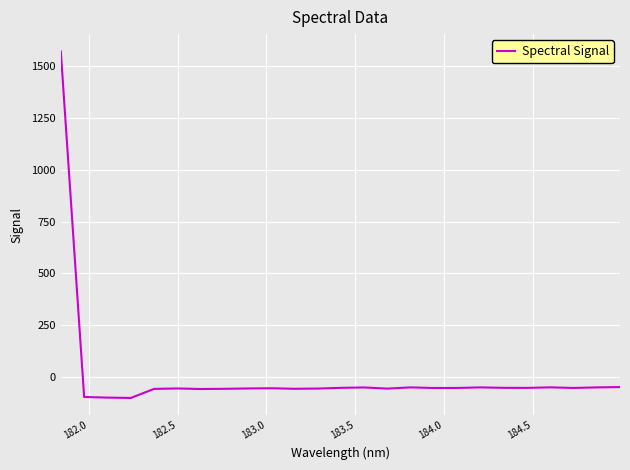

What is the greatest value displayed?

1572.6